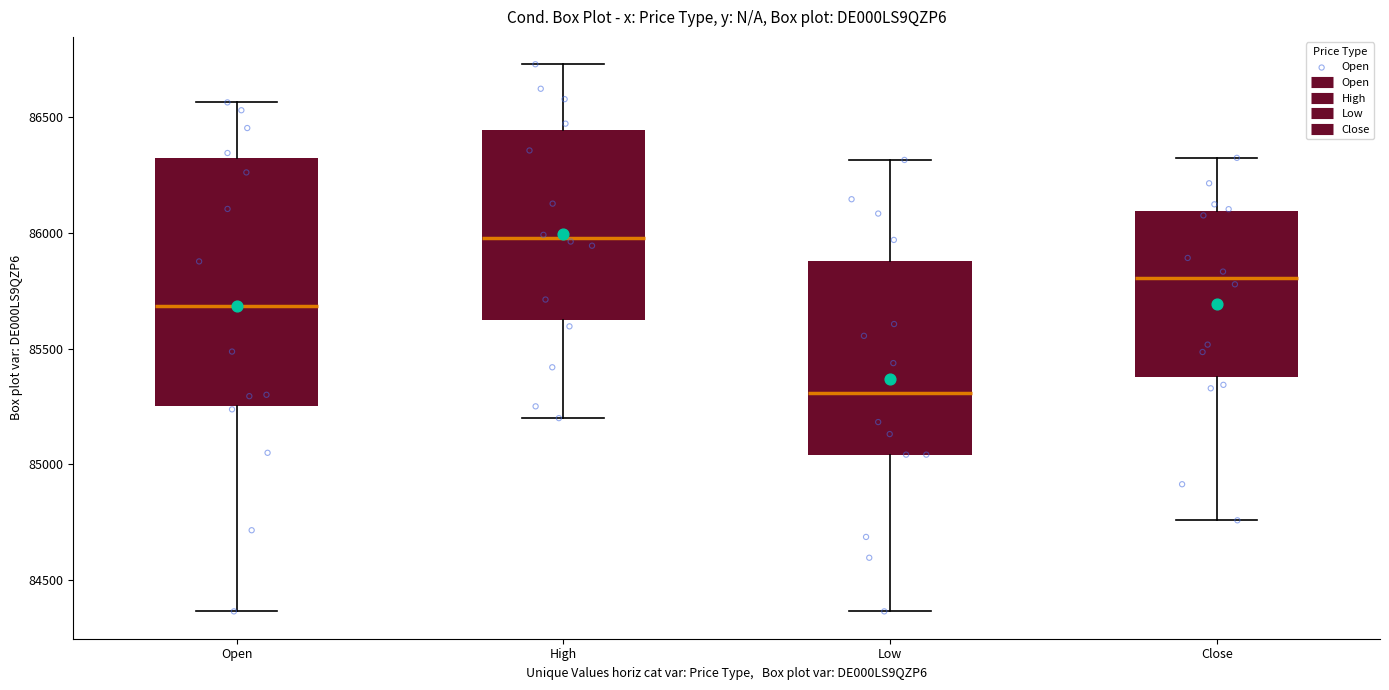

Reading left to right, read every box against the y-axis: the position of its median line, the range the box covers, and the ends of its whiskers. The values are not printed on the chart, so give them approximately, as read against the axis.

Open: median 85700, box 85250 to 86350, whiskers 84350 to 86550
High: median 86000, box 85650 to 86450, whiskers 85200 to 86750
Low: median 85300, box 85050 to 85900, whiskers 84350 to 86300
Close: median 85800, box 85400 to 86100, whiskers 84750 to 86350